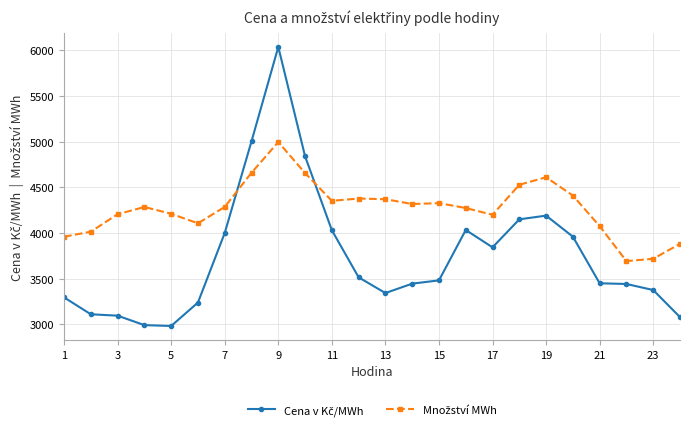

What is the greatest value displayed?

6037.4